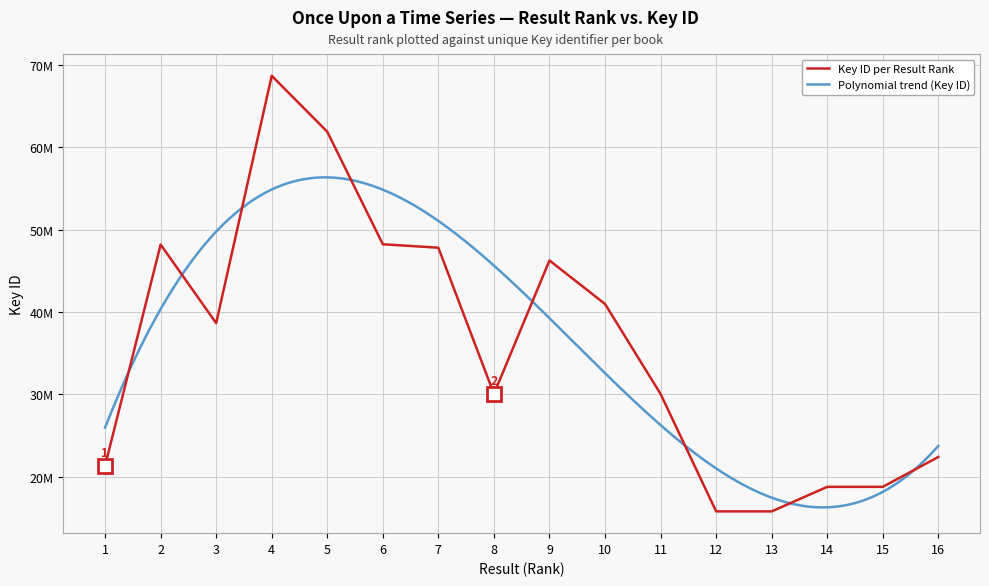

Rank the categories by value from lowest to highest.

12, 13, 14, 15, 1, 16, 11, 8, 3, 10, 9, 7, 2, 6, 5, 4